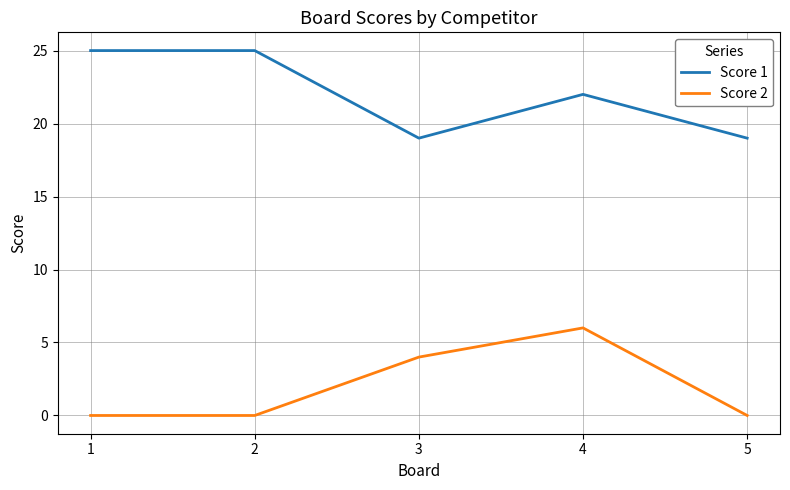

True or false: Score 2 and Score 1 intersect in this chart.

False